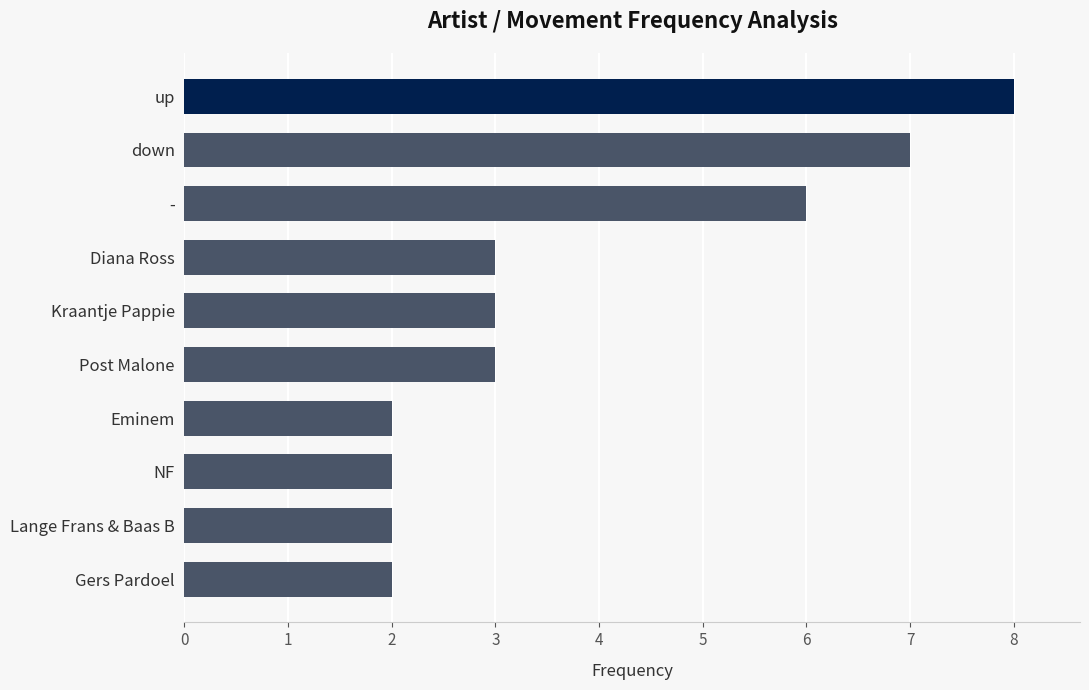

What is the sum of the values at down and NF?

9